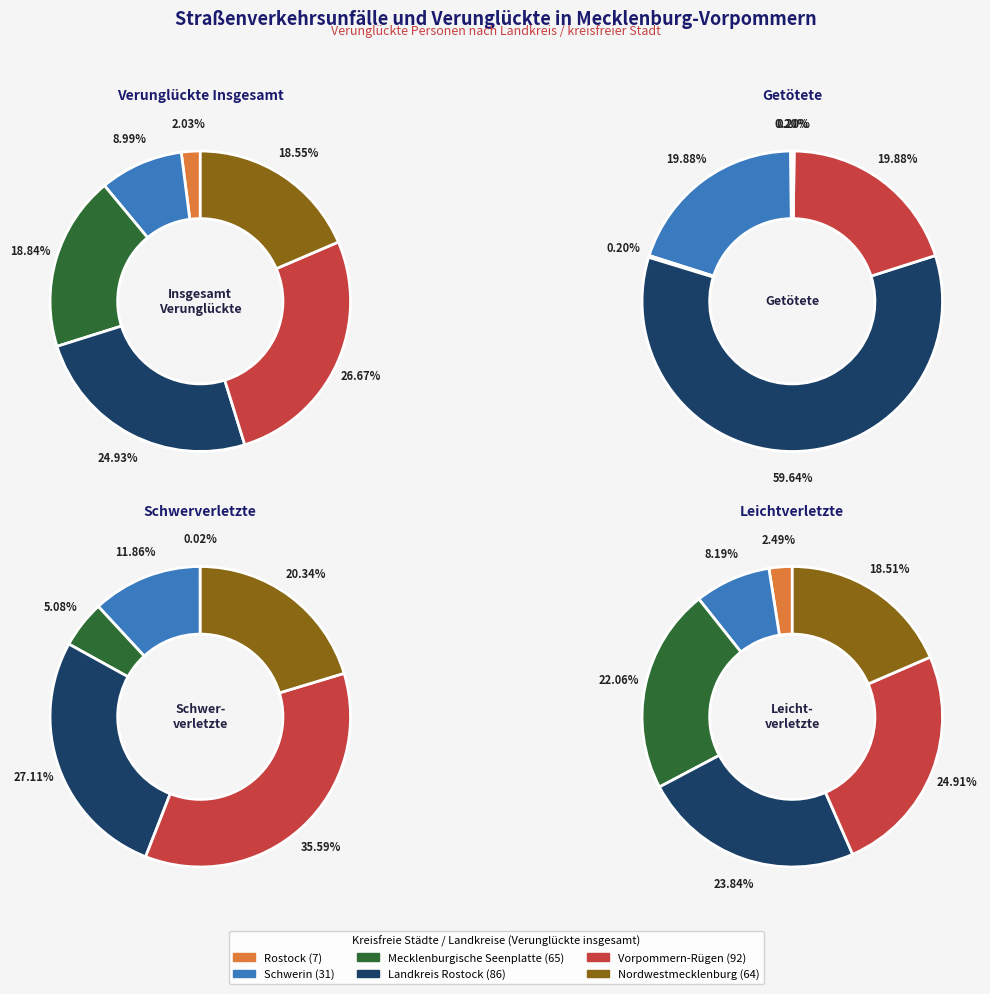

What percentage do Mecklenburgische Seenplatte and Landkreis Rostock together represent?

43.8%